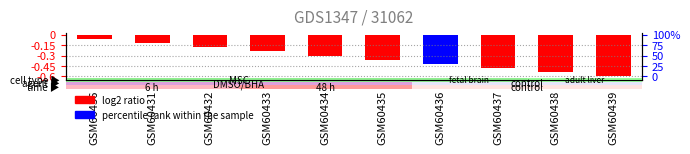

Is it true that the value at GSM60432 is -0.2?

True